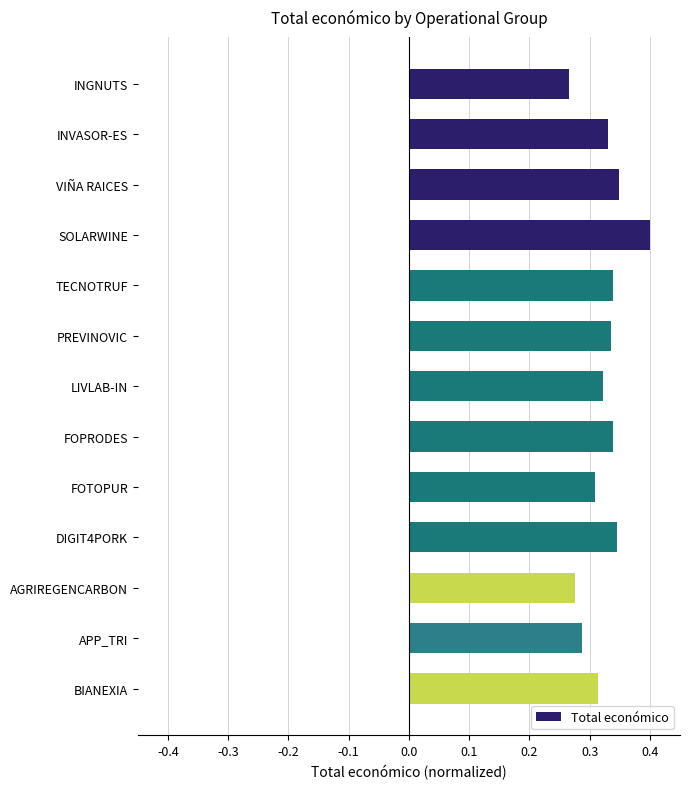

What is the label of the 5th bar from the bottom?

FOTOPUR